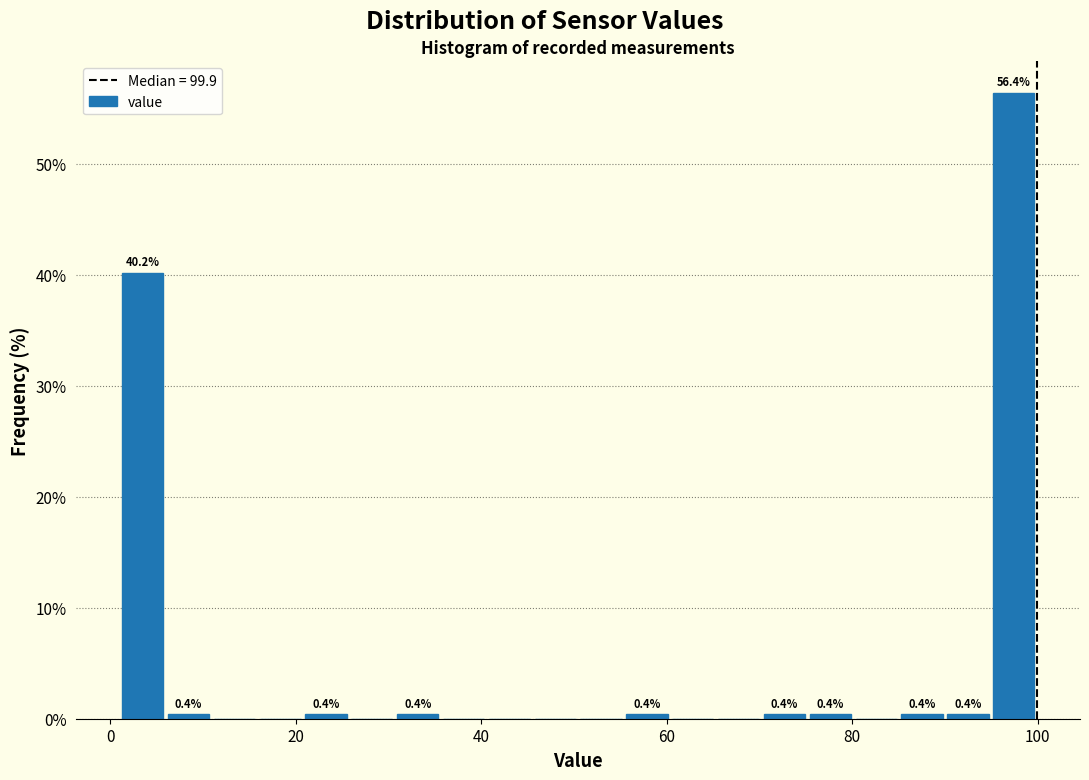

Read against the x-axis, roughly where is the centre of the tallest bar?

98